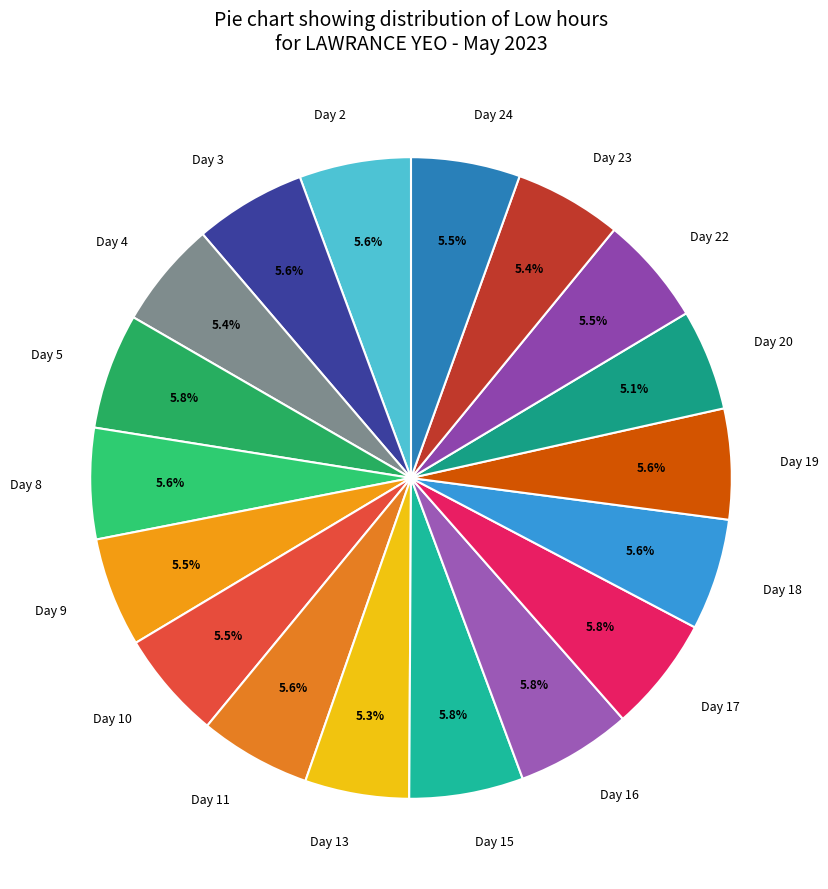

What is the ratio of the value at Day 8 to the value at Day 16?

1.0